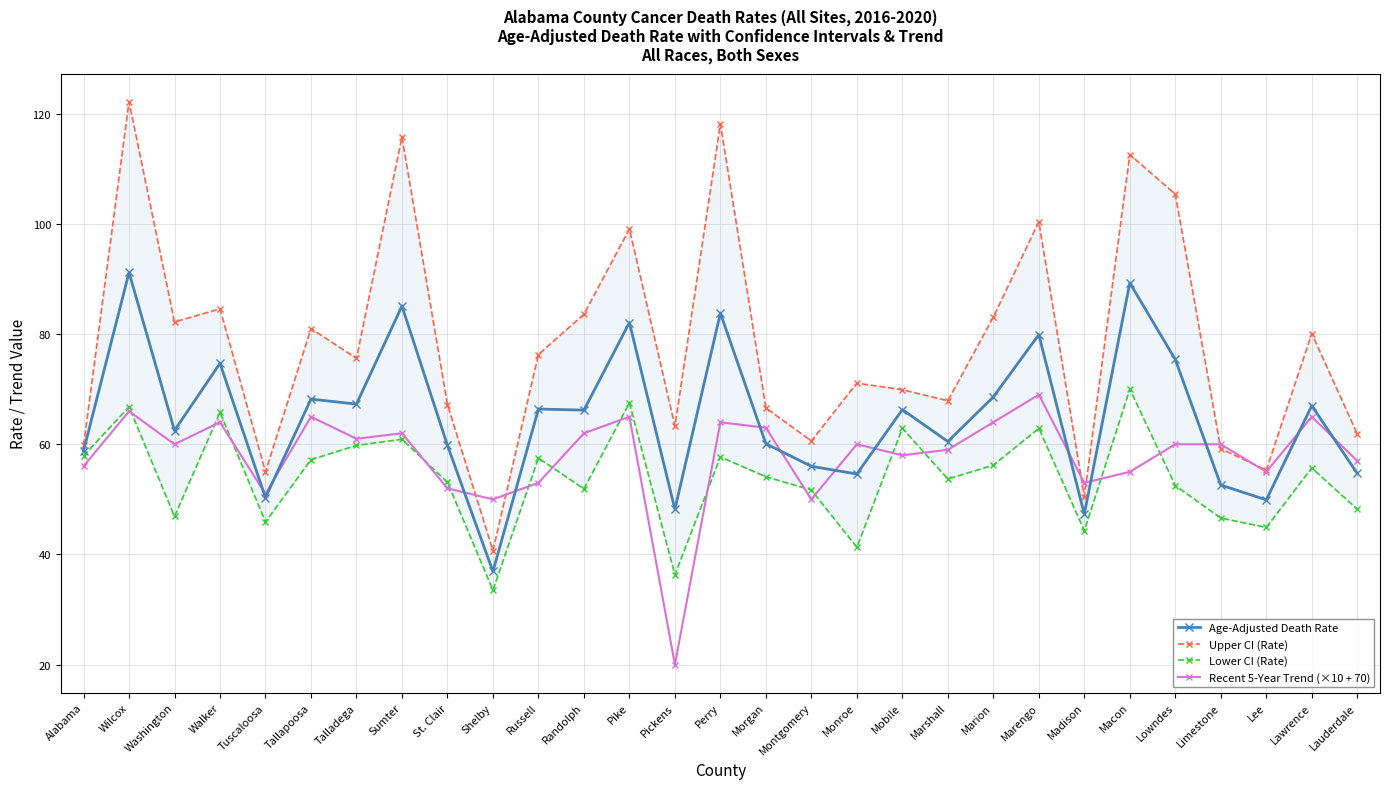

What is the difference between the highest and lowest values at Montgomery?

10.6